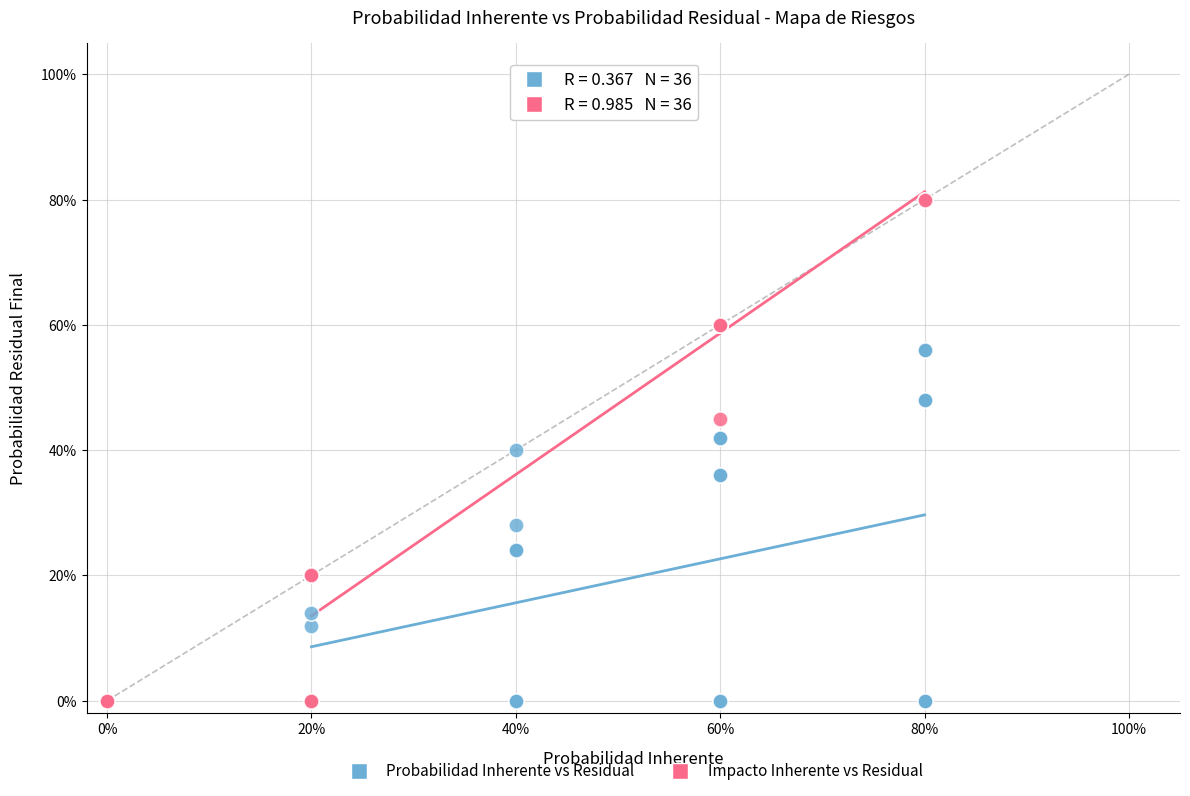

Which series has the largest Y range (max minus min)?

Impacto Inherente vs Residual